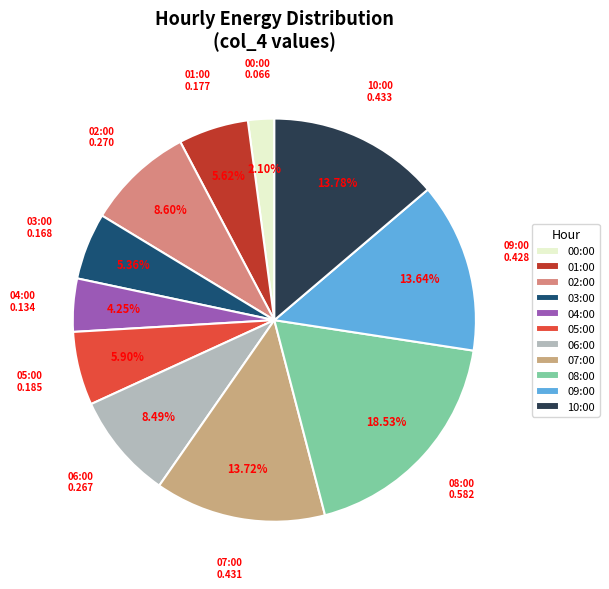

Is there a majority slice in this chart?

No